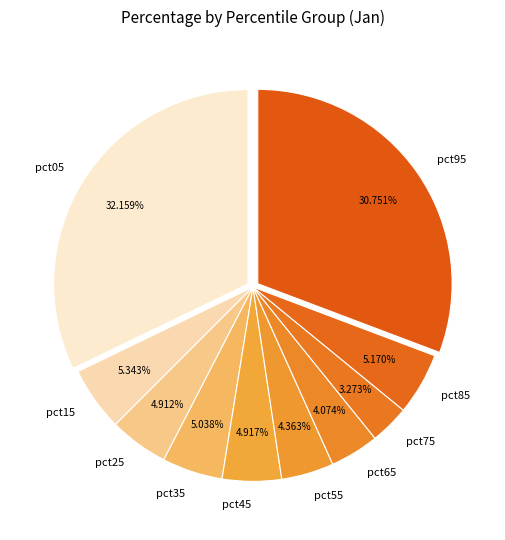

Between pct35 and pct55, which is larger?

pct35